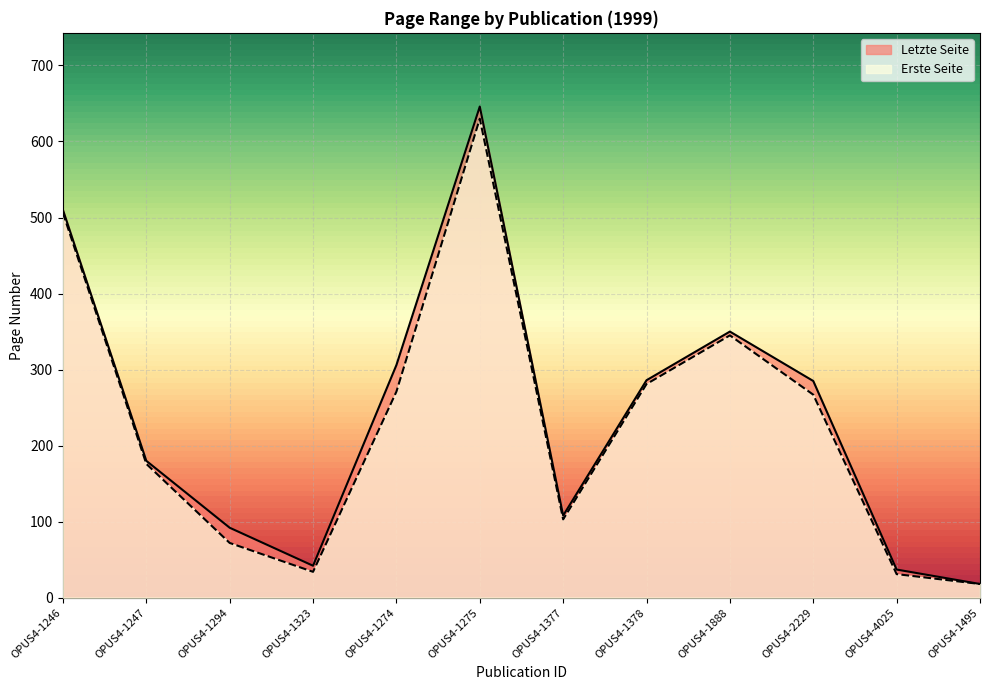

True or false: Erste Seite and Letzte Seite intersect in this chart.

False